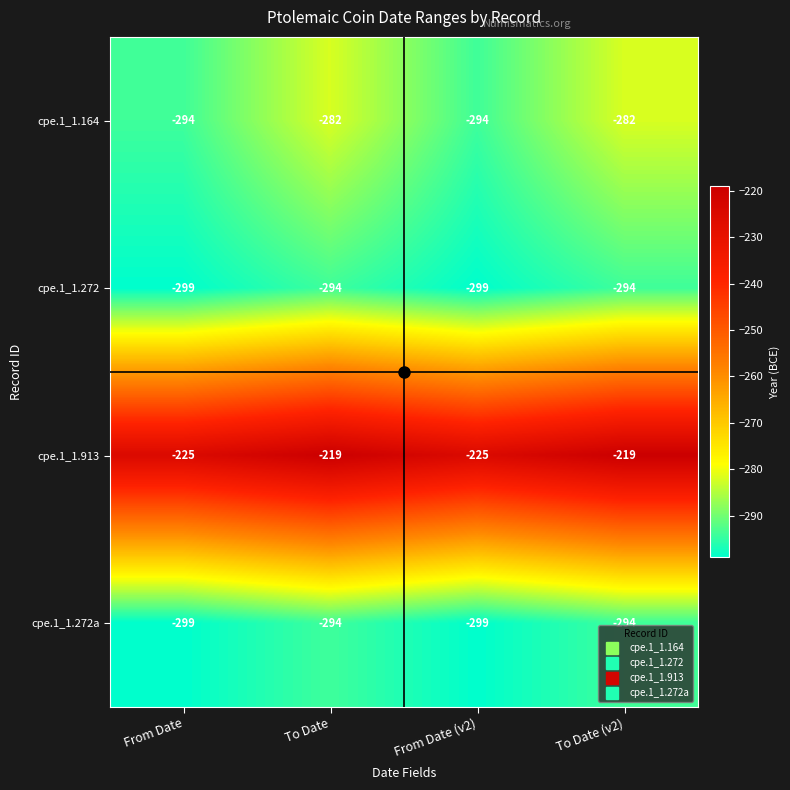

What is the smallest value displayed?

-299